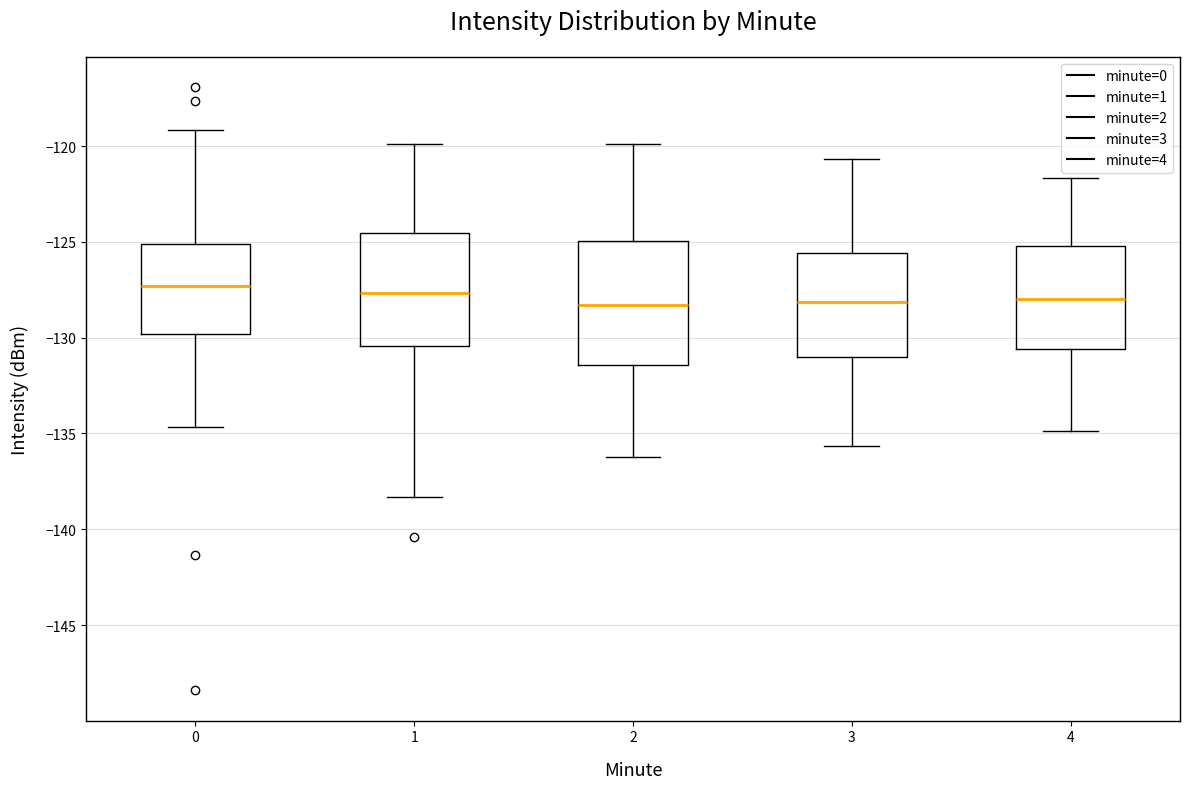

Which box is the tallest, from its lower edge to its upper edge?

2